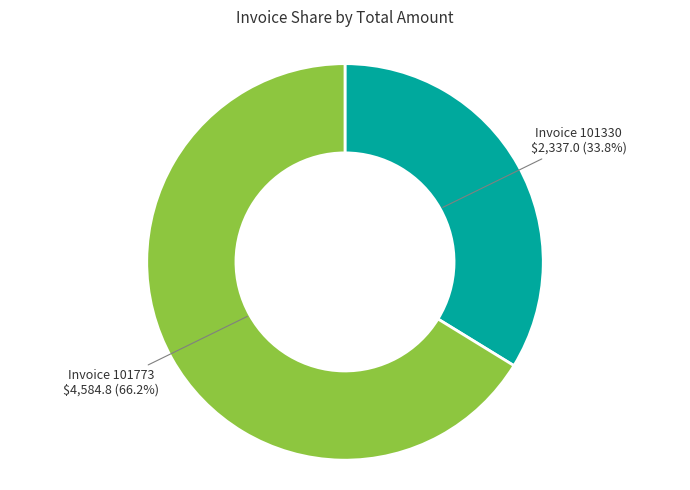

Is there any slice that represents more than half of the pie?

Yes